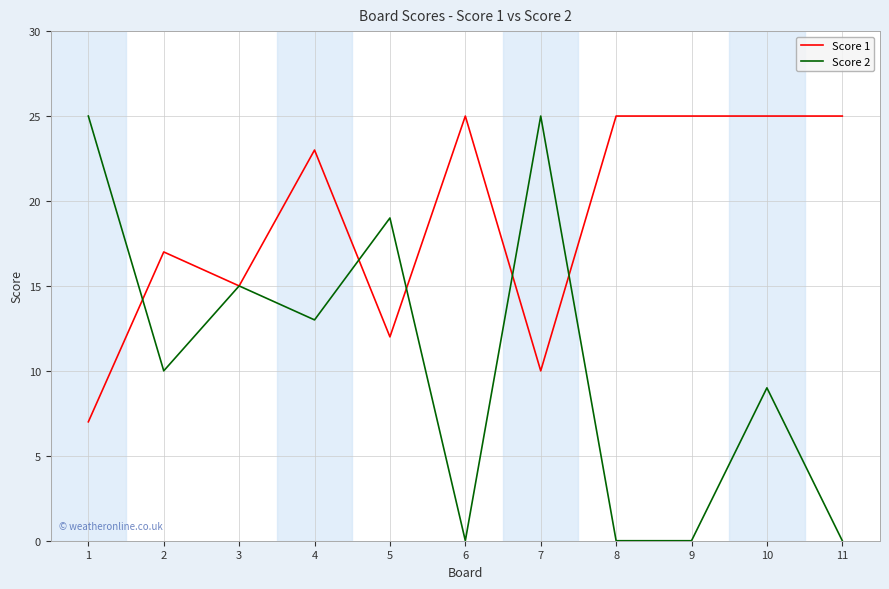

What is the sum of all Score 2 values?

116